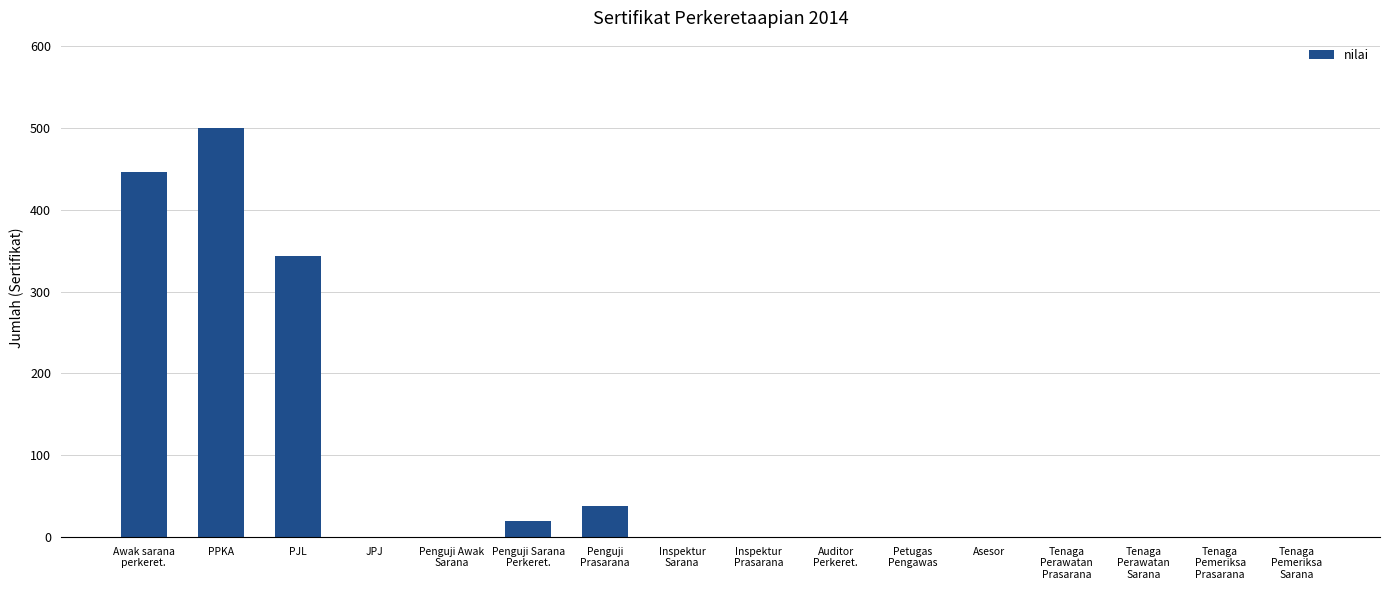

What is the difference between the values at Tenaga
Perawatan
Prasarana and Awak sarana
perkeret.?

446